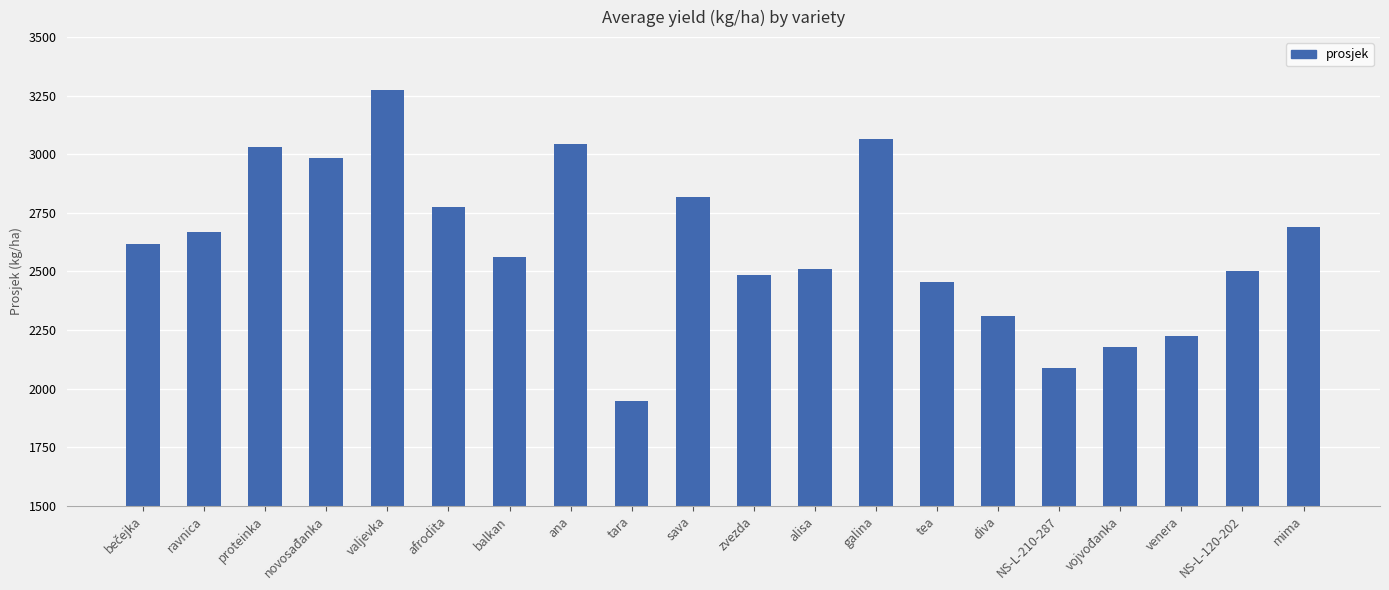

What position from the left is mima?

20